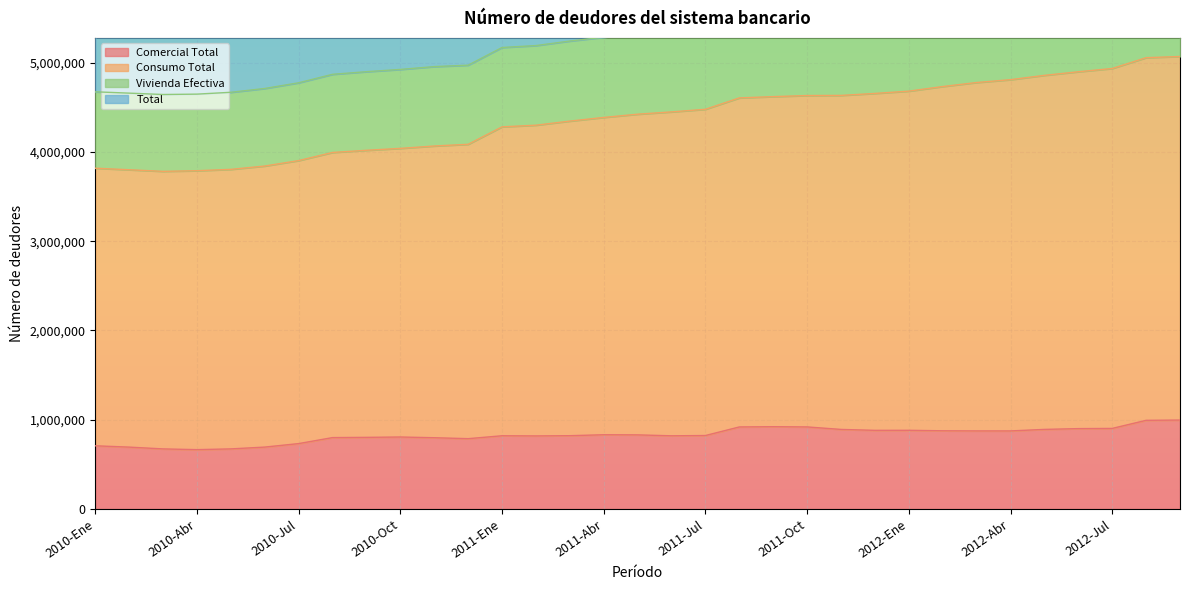

What position from the left is 2010-Jun?

6